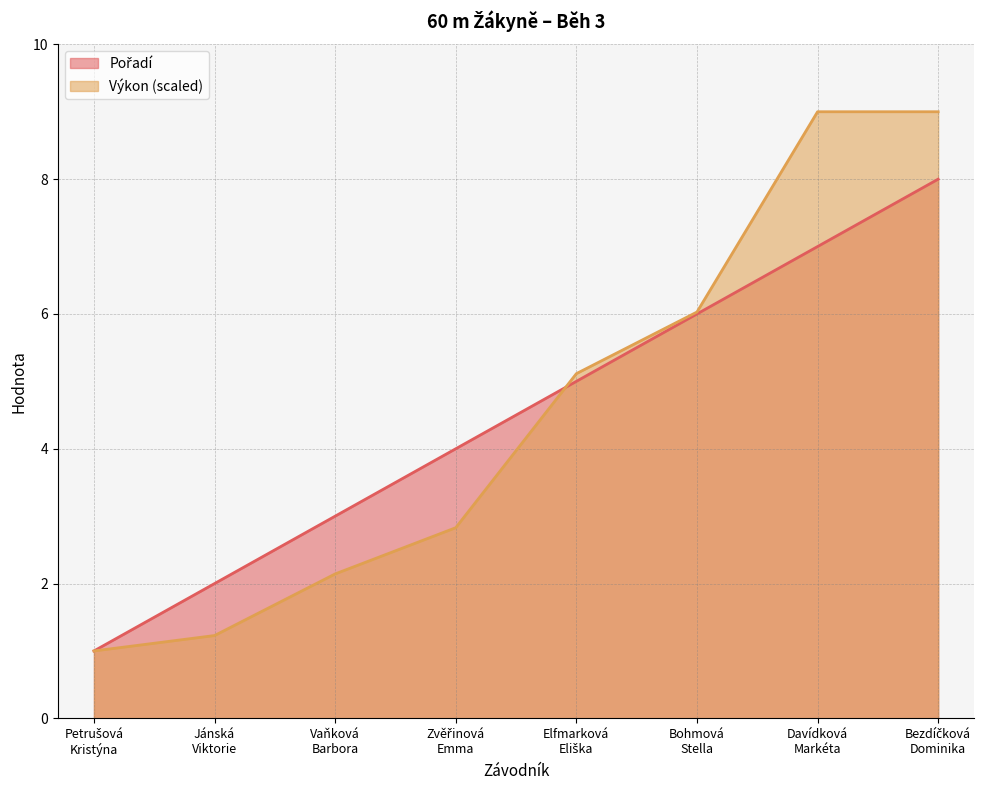

What is the sum of the Pořadí values at Vaňková
Barbora and Petrušová
Kristýna?

4.0